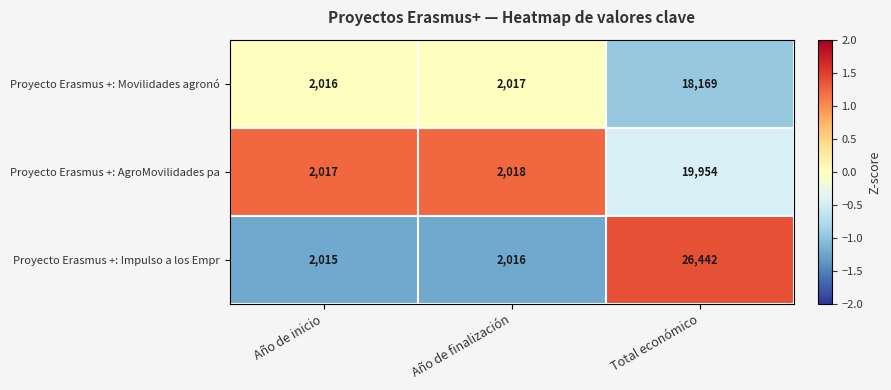

Which series has the widest spread of values?

Proyecto Erasmus +: Impulso a los Empr